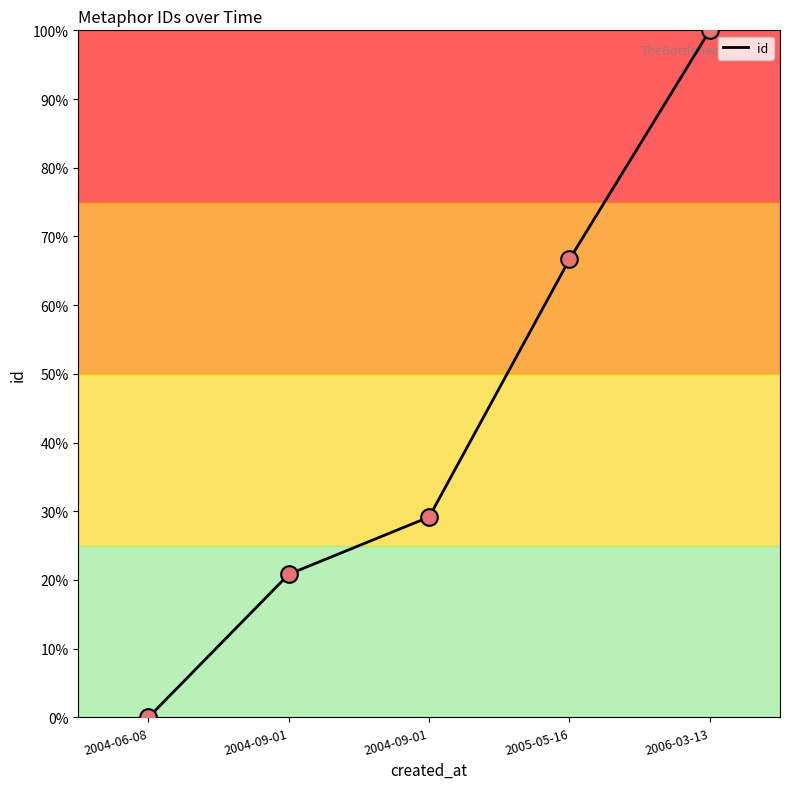

What is the ratio of the value at 2004-09-01 to the value at 2004-09-01?

1.4